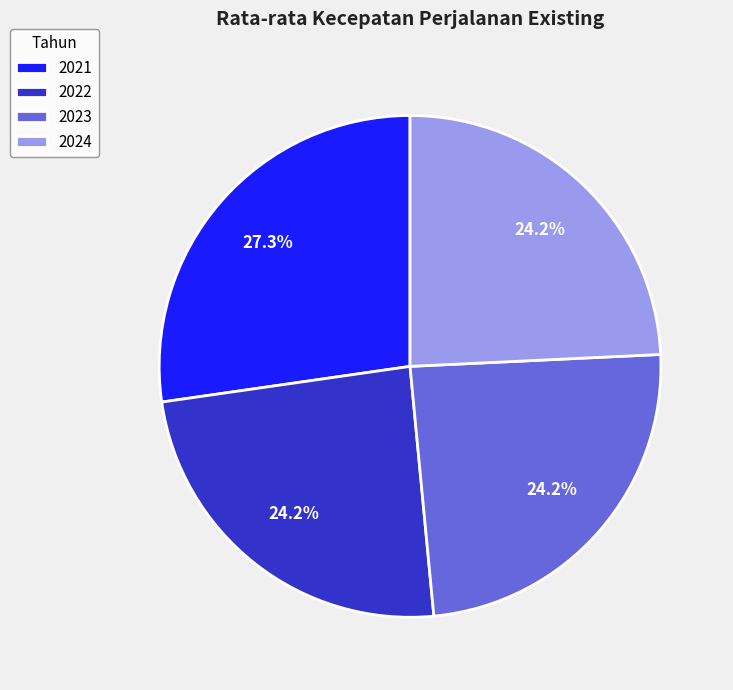

What percentage is the 2021 slice, to the nearest percent?

27%